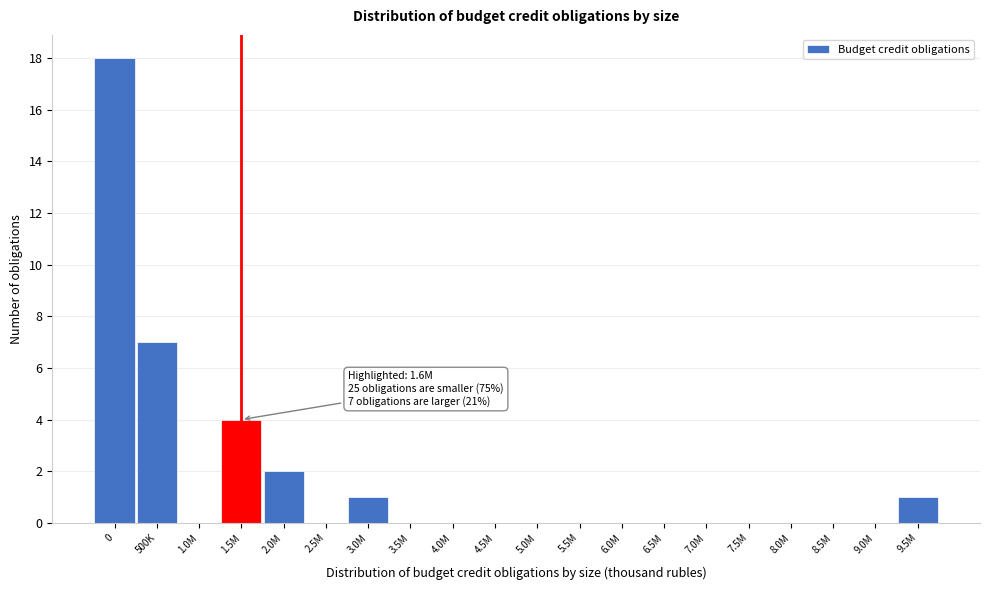

Reading right to left, transcribe all the data shown in this chart.

9.5M=1	9.0M=0	8.5M=0	8.0M=0	7.5M=0	7.0M=0	6.5M=0	6.0M=0	5.5M=0	5.0M=0	4.5M=0	4.0M=0	3.5M=0	3.0M=1	2.5M=0	2.0M=2	1.5M=4	1.0M=0	500K=7	0=18